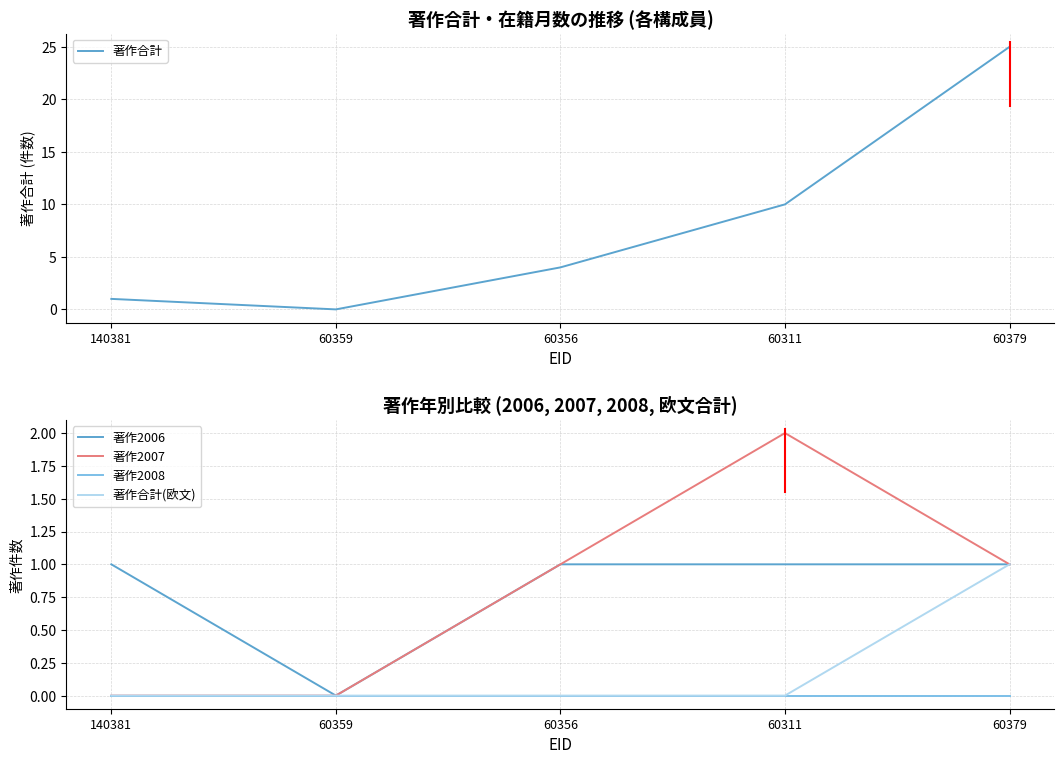

How many 著作合計(欧文) values are between 0 and 1?

5